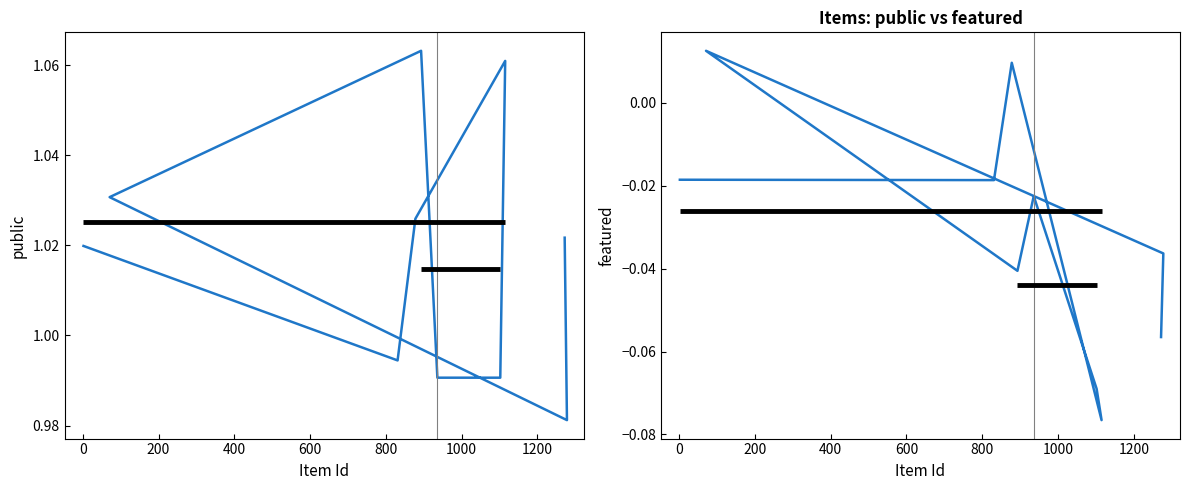

True or false: featured has a value of -0.0 at 1000.

True